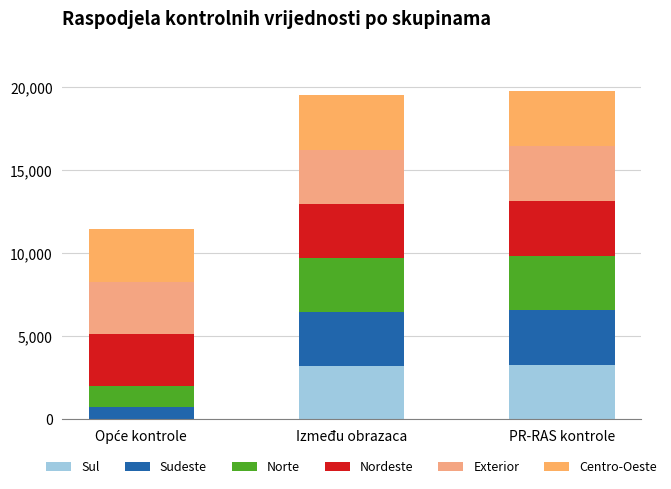

What is the total value across all series at PR-RAS kontrole?

19803